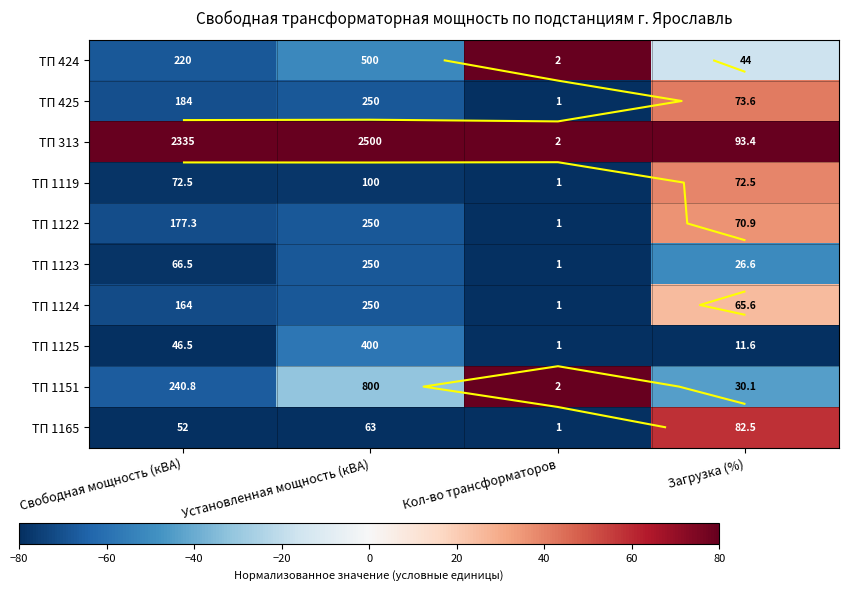

True or false: ТП 1122 has a value of -80.0 at Кол-во трансформаторов.

True